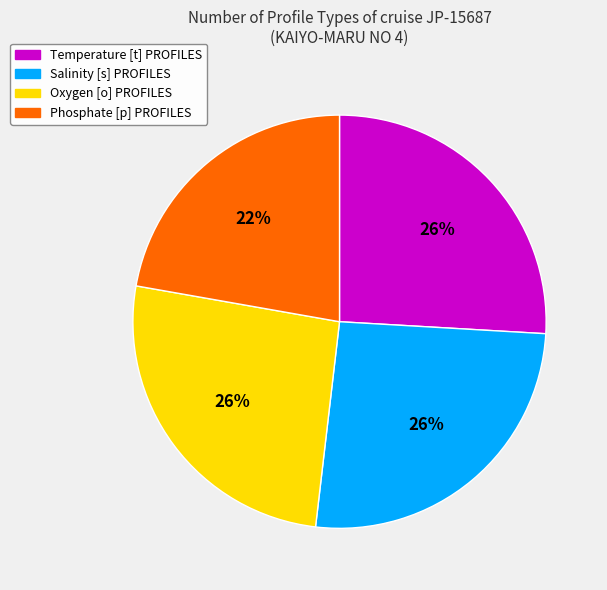

To the nearest percent, what portion does Oxygen [o] PROFILES represent?

26%